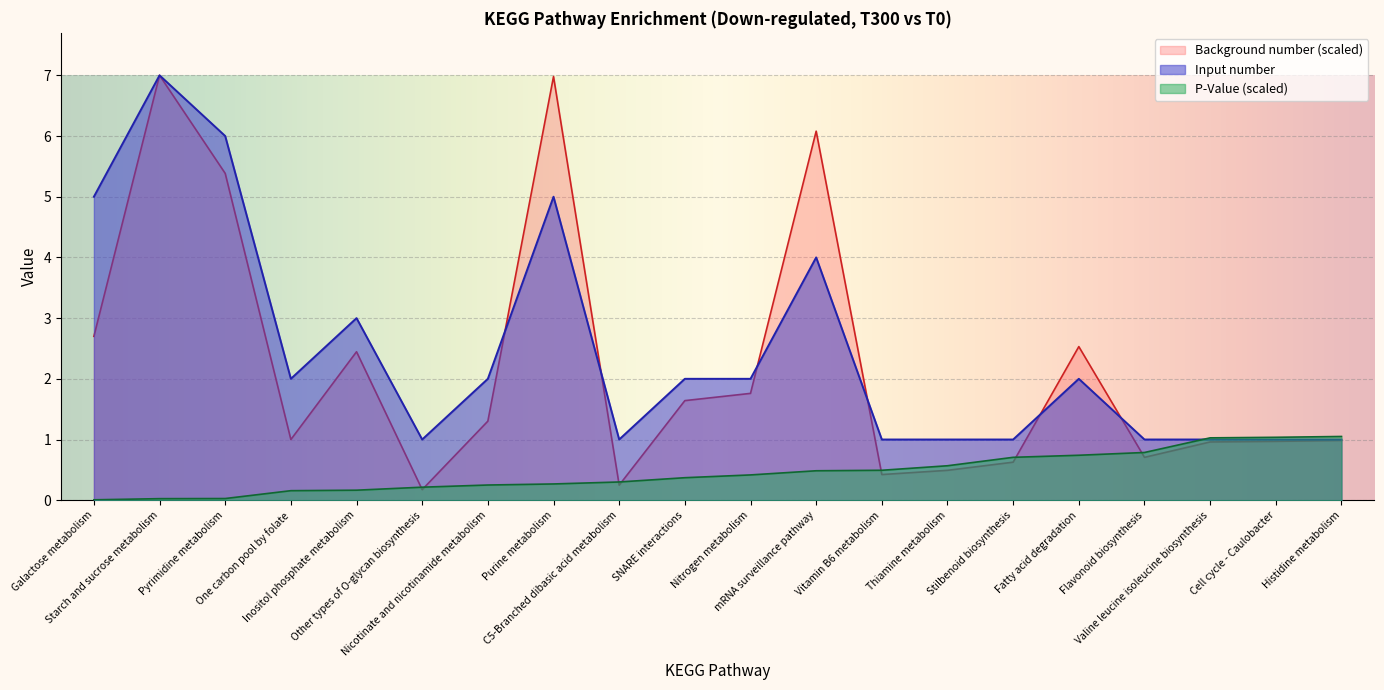

Is the value of Input number at SNARE interactions greater than the value of Background number at Purine metabolism?

No